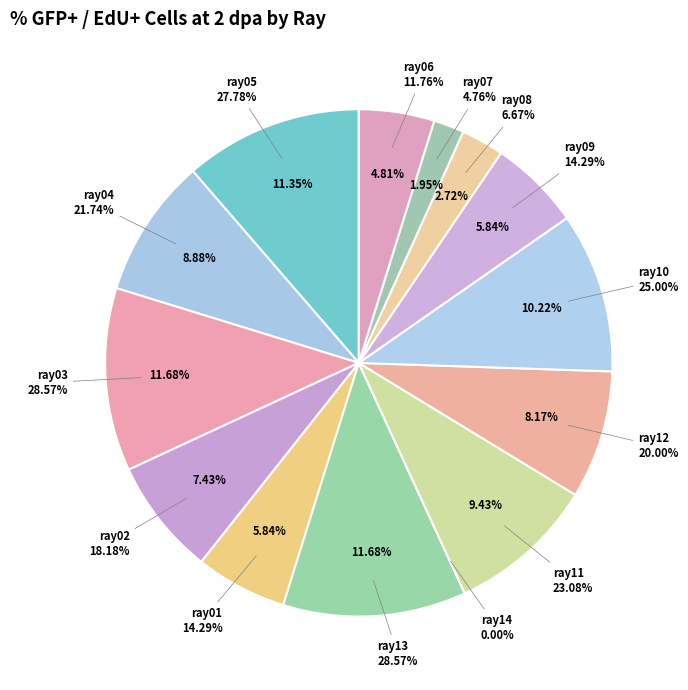

The ray08 slice represents 1% of the pie. True or false?

False